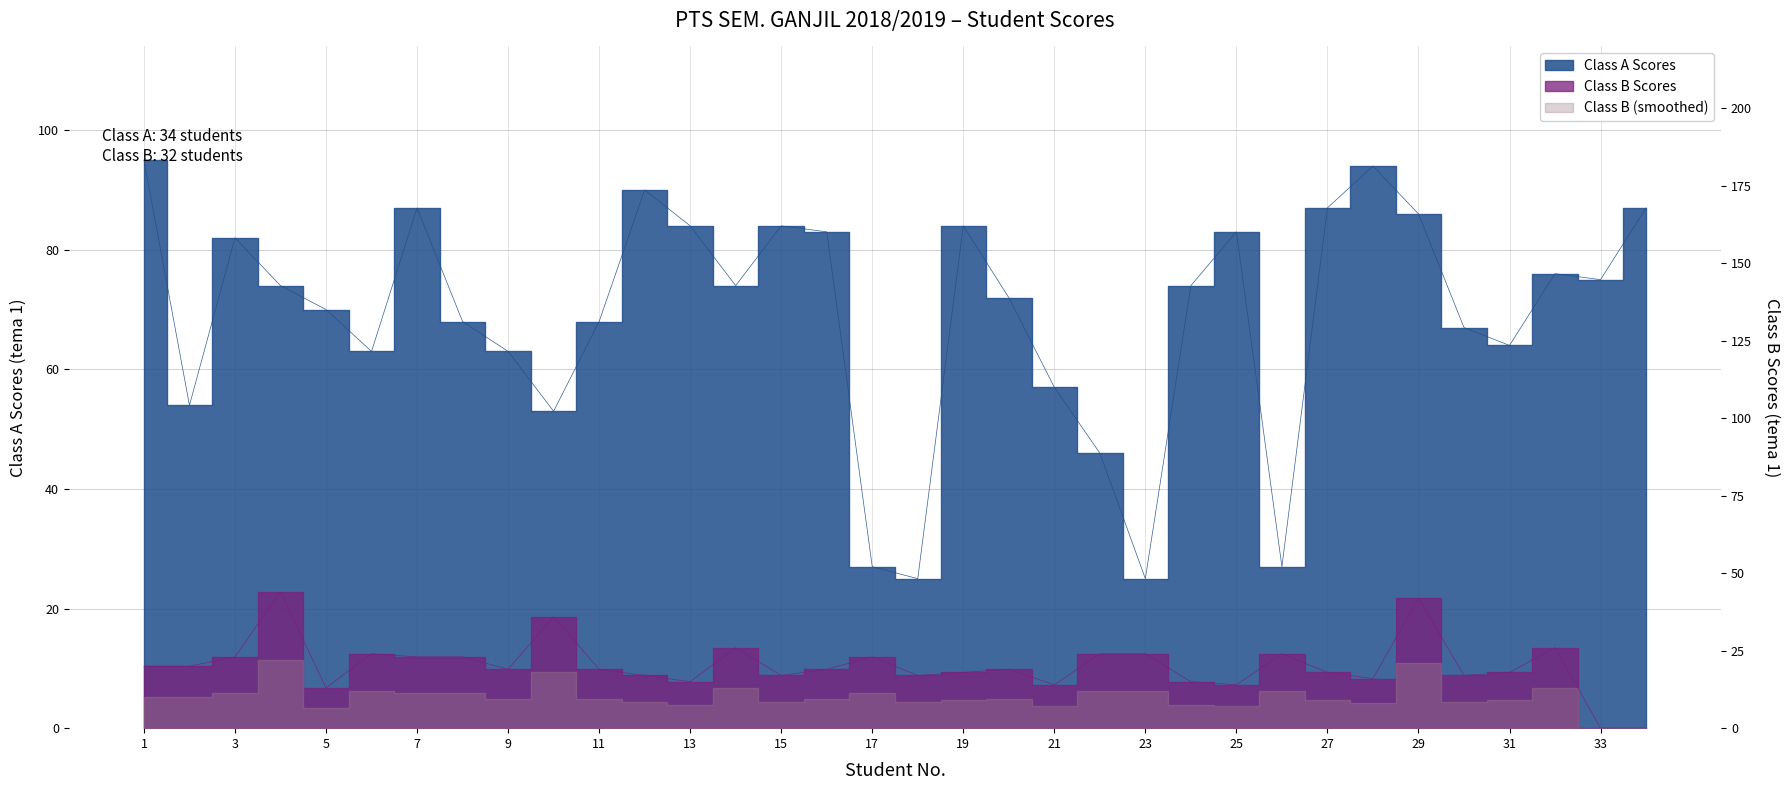

Reading right to left, extract all data points from this chart.

Class A Scores: 34=87	33=75	32=76	31=64	30=67	29=86	28=94	27=87	26=27	25=83	24=74	23=25	22=46	21=57	20=72	19=84	18=25	17=27	16=83	15=84	14=74	13=84	12=90	11=68	10=53	9=63	8=68	7=87	6=63	5=70	4=74	3=82	2=54	1=95
Class B Scores: 34=0	33=0	32=26	31=18	30=17	29=42	28=16	27=18	26=24	25=14	24=15	23=24	22=24	21=14	20=19	19=18	18=17	17=23	16=19	15=17	14=26	13=15	12=17	11=19	10=36	9=19	8=23	7=23	6=24	5=13	4=44	3=23	2=20	1=20